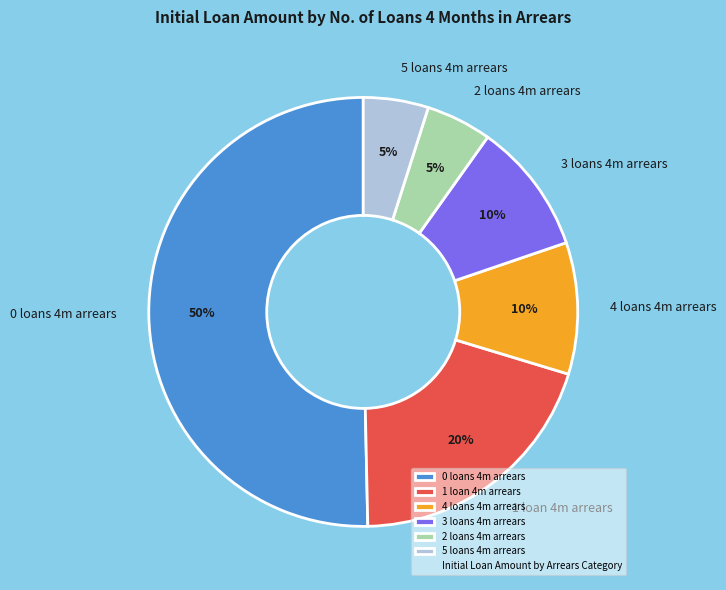

To the nearest percent, what portion does 2 loans 4m arrears represent?

5%